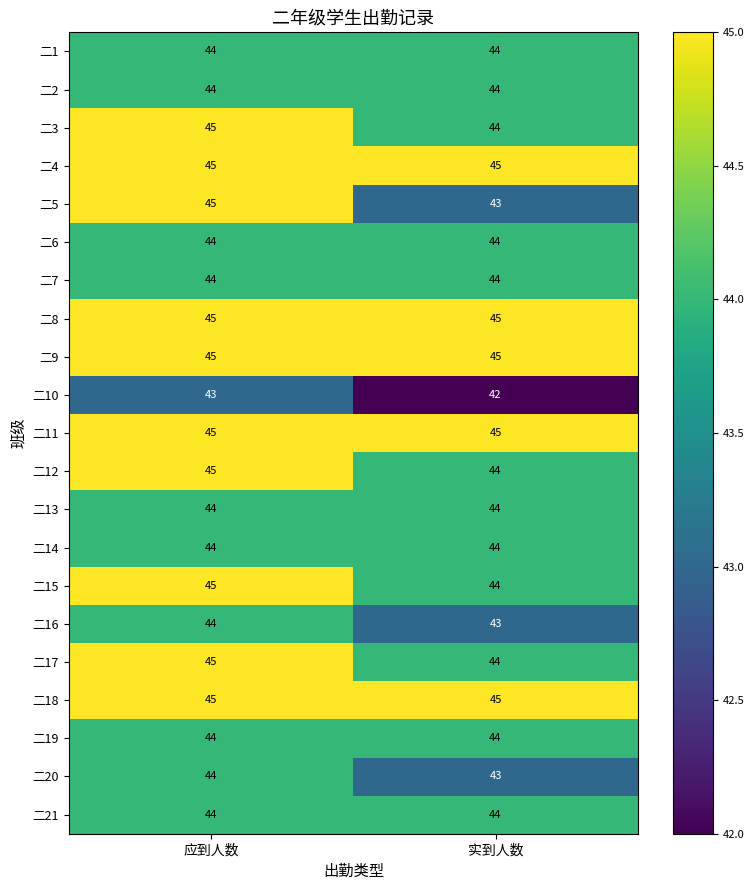

Which category has the highest value in the 二4 series?

应到人数